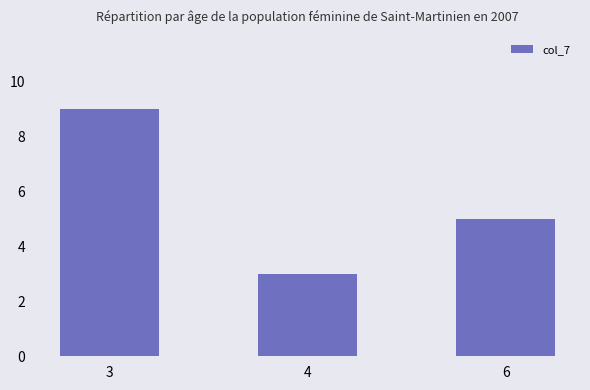

List the labels in order of value, smallest first.

4, 6, 3